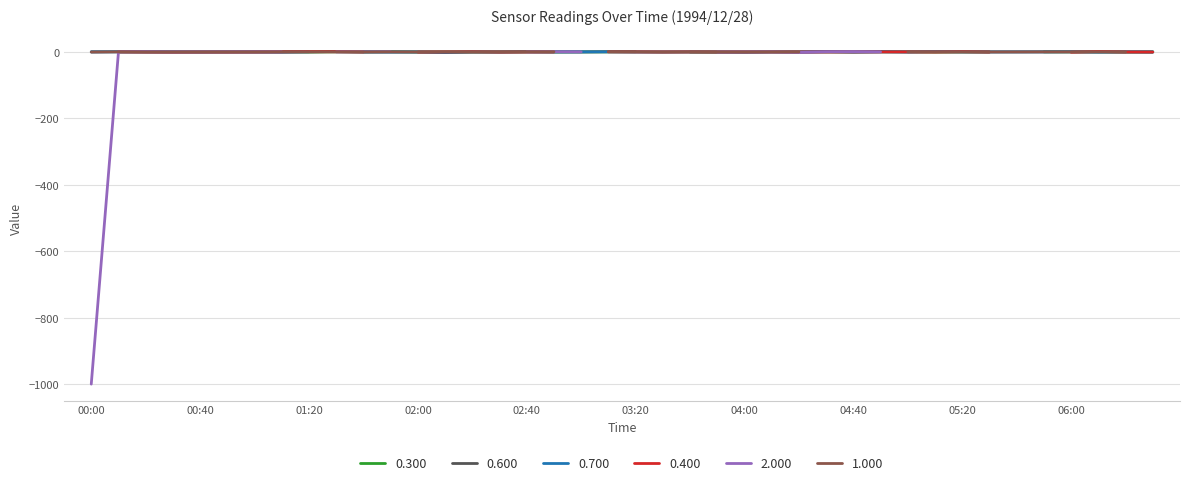

The 2.000 series shows 0.0 at 1994/12/28 01:30. True or false?

True